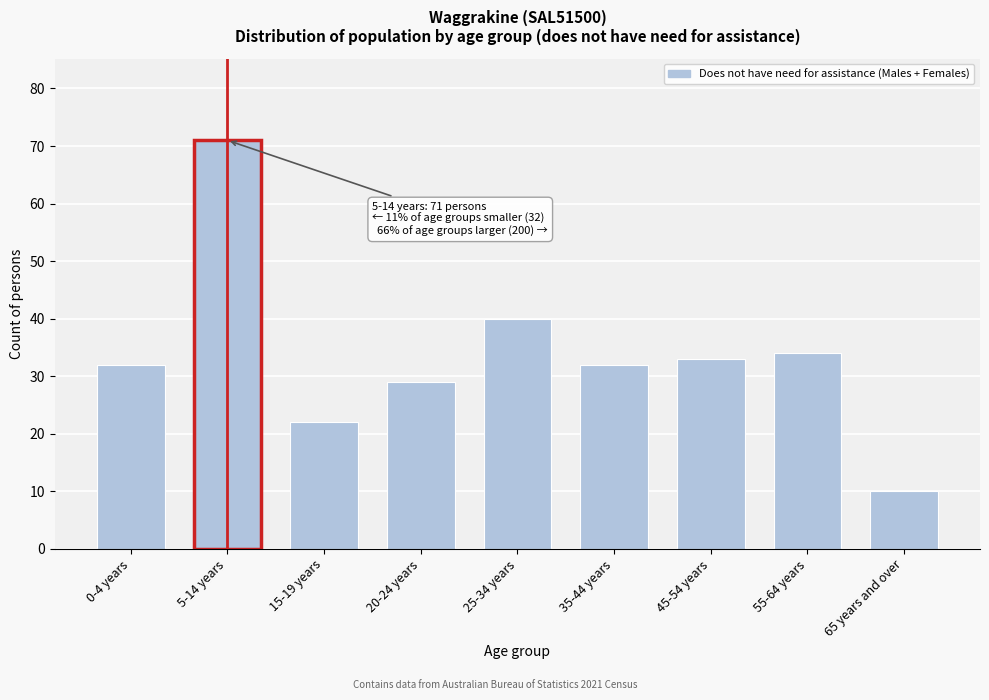

Reading right to left, list all the values displayed in this chart.

10	34	33	32	40	29	22	71	32